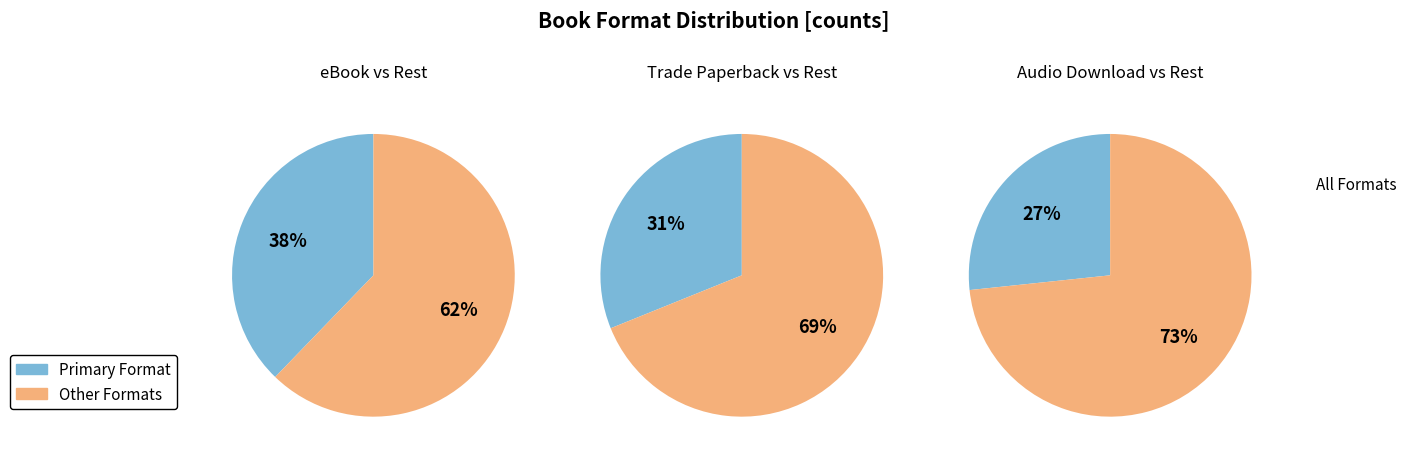

Which category has the biggest portion of the pie?

eBook